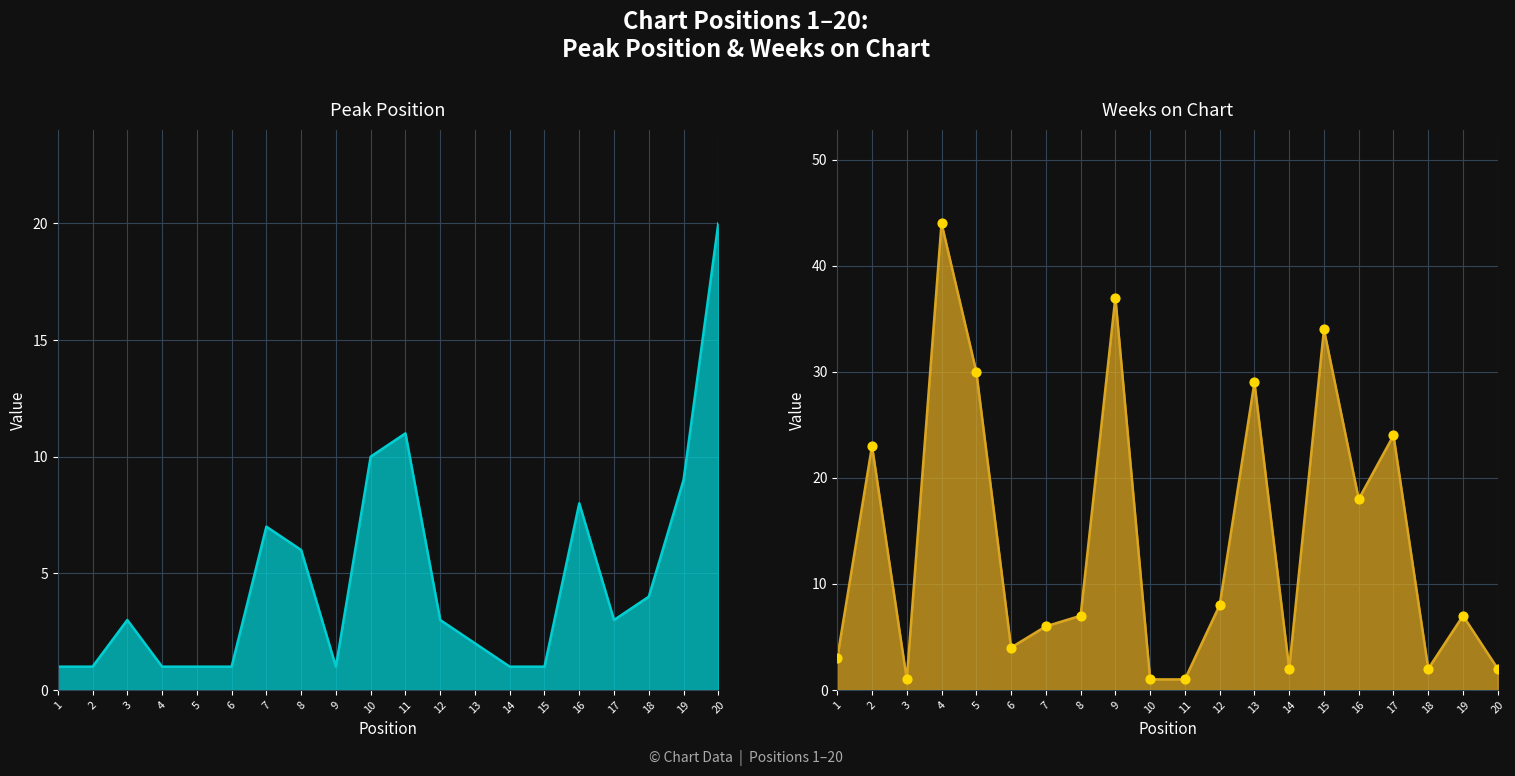

Approximately how many times larger is the value at 6 compared to 17?

0.2